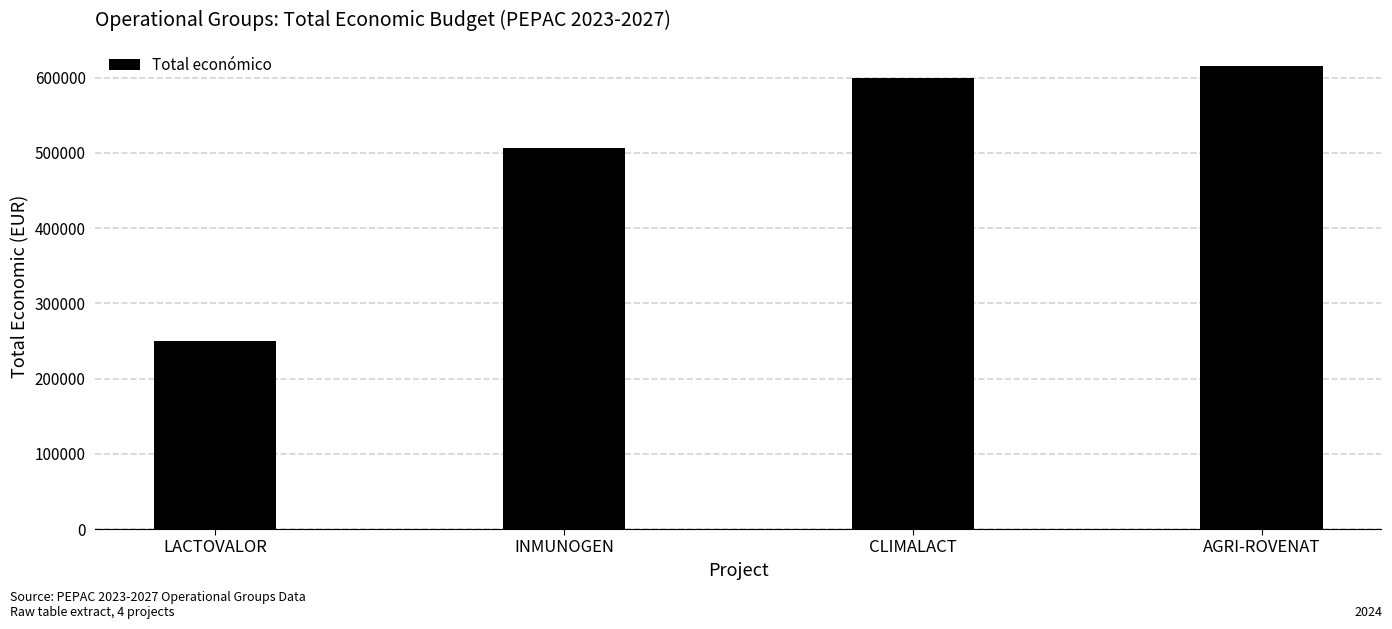

What is the difference between the maximum and minimum values?

365375